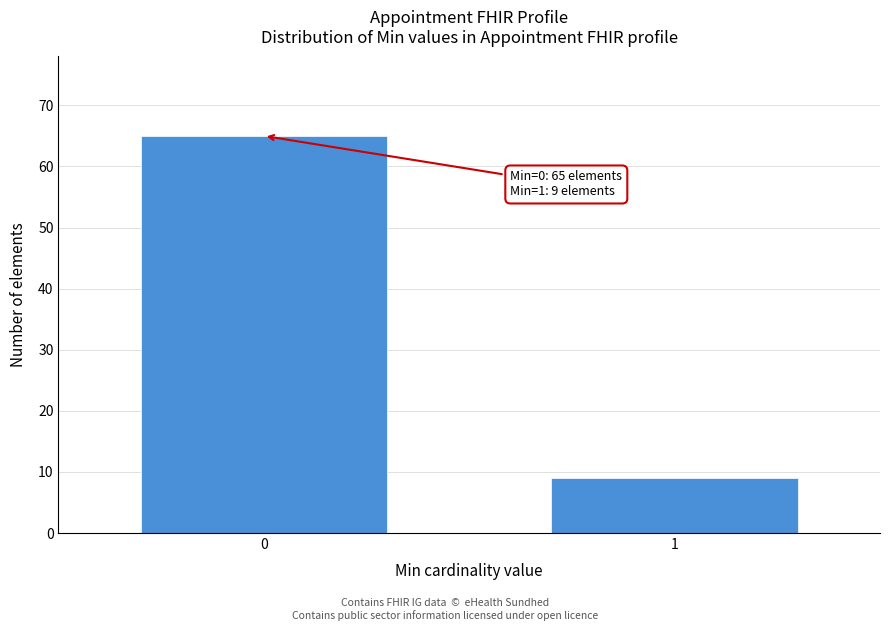

Reading left to right, transcribe all the data shown in this chart.

0=65	1=9